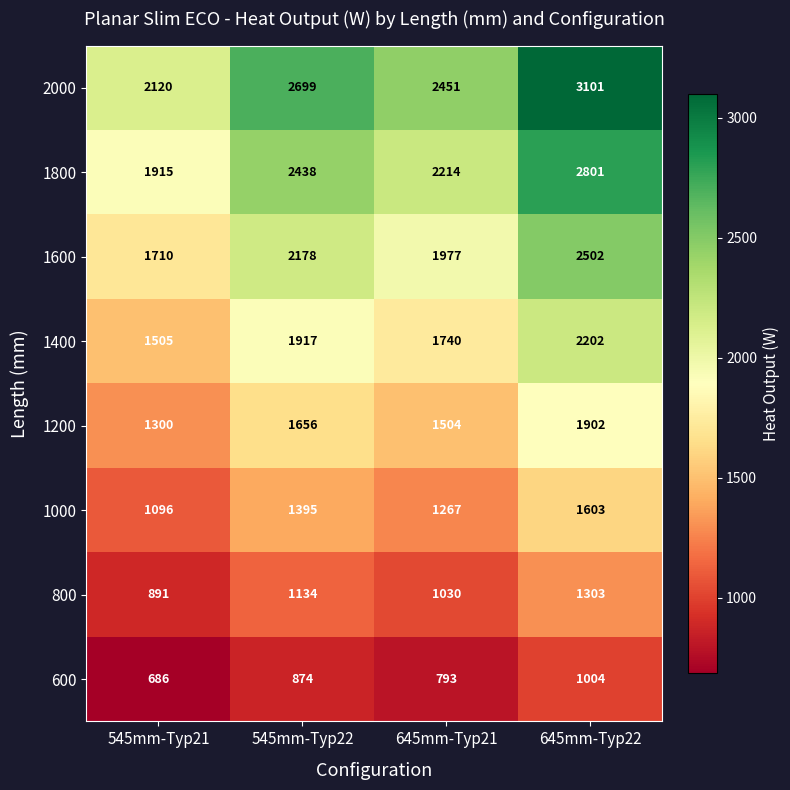

What is the maximum value shown in the chart?

3101